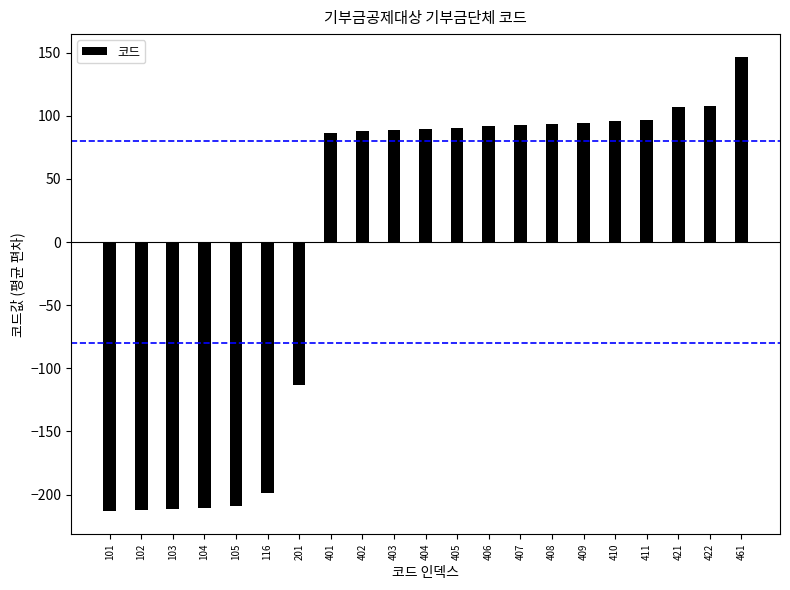

What is the smallest value displayed?

-213.4